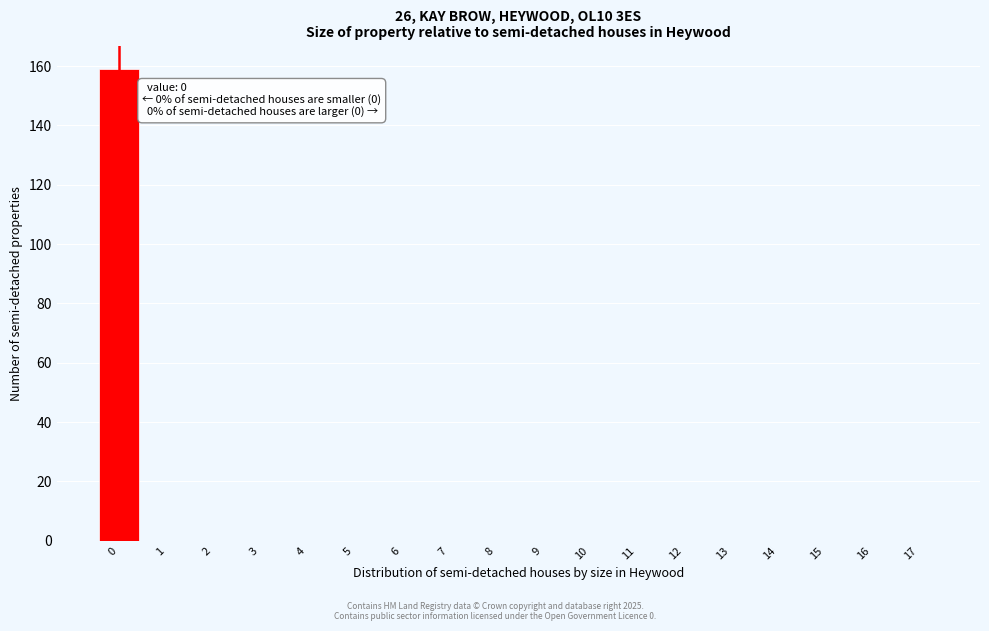

Reading left to right, what are all the values shown in this chart?

0=159	1=0	2=0	3=0	4=0	5=0	6=0	7=0	8=0	9=0	10=0	11=0	12=0	13=0	14=0	15=0	16=0	17=0